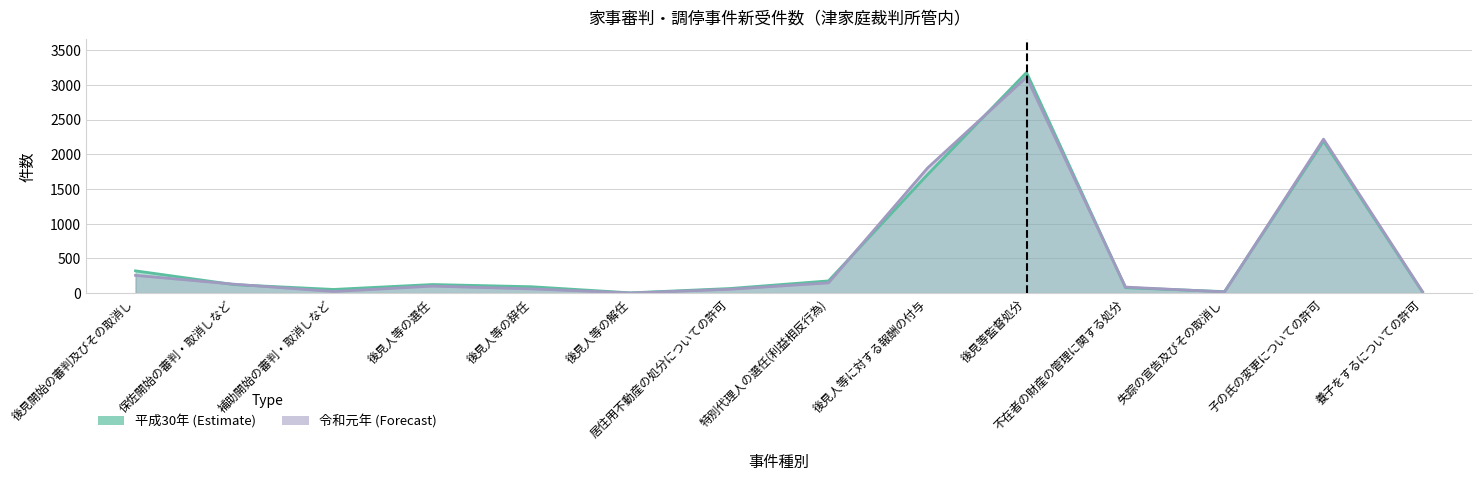

The 平成30年 (Estimate) series shows 76 at 後見人等の選任. True or false?

False